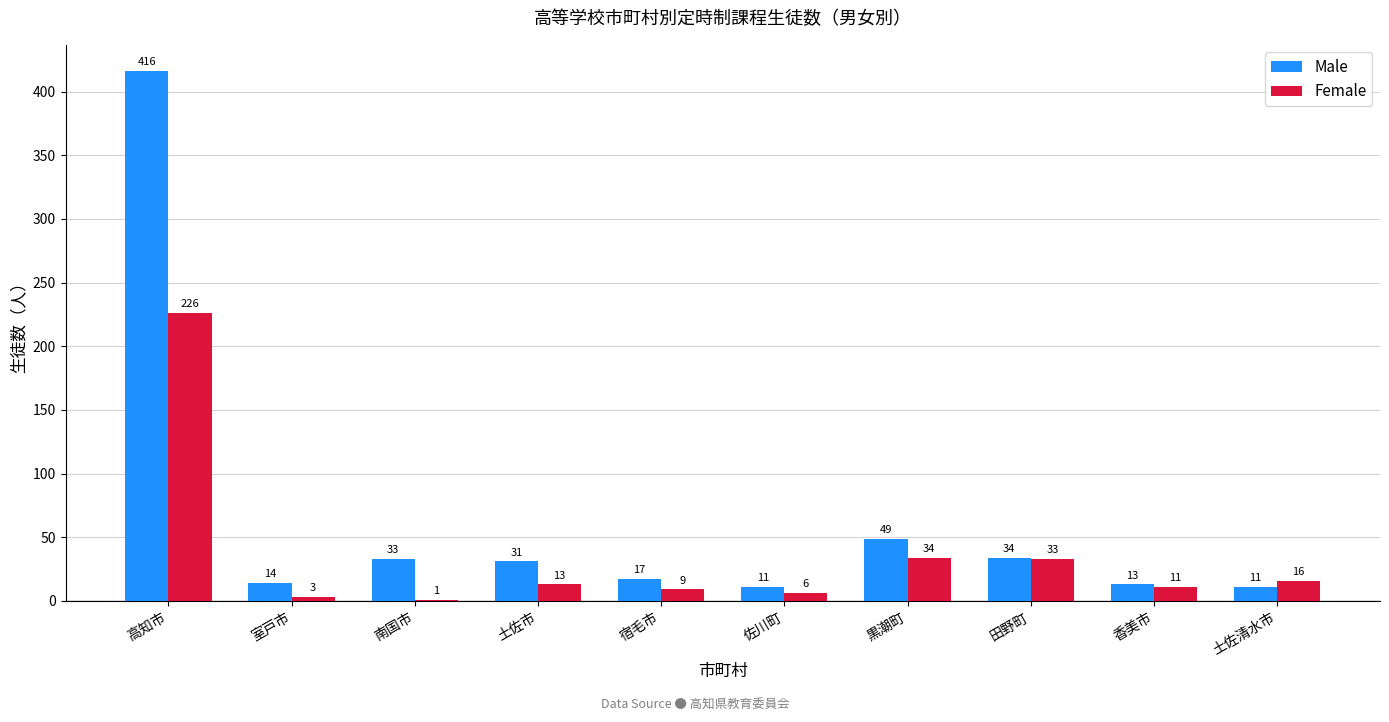

What is the sum of all Female values?

352